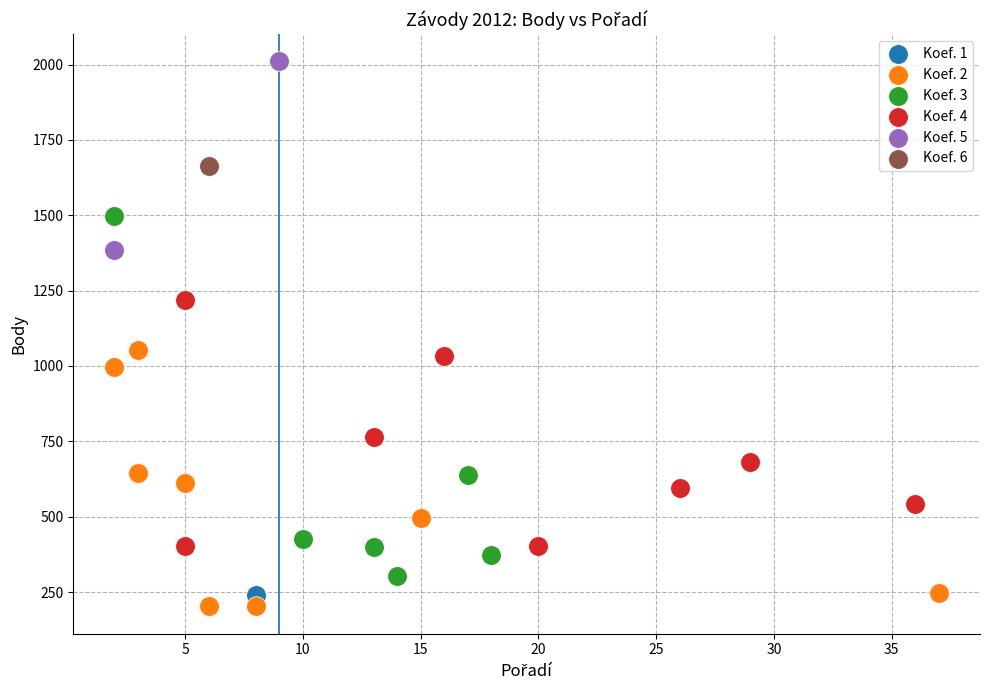

What are all the series names shown in the legend?

Koef. 1, Koef. 2, Koef. 3, Koef. 4, Koef. 5, Koef. 6